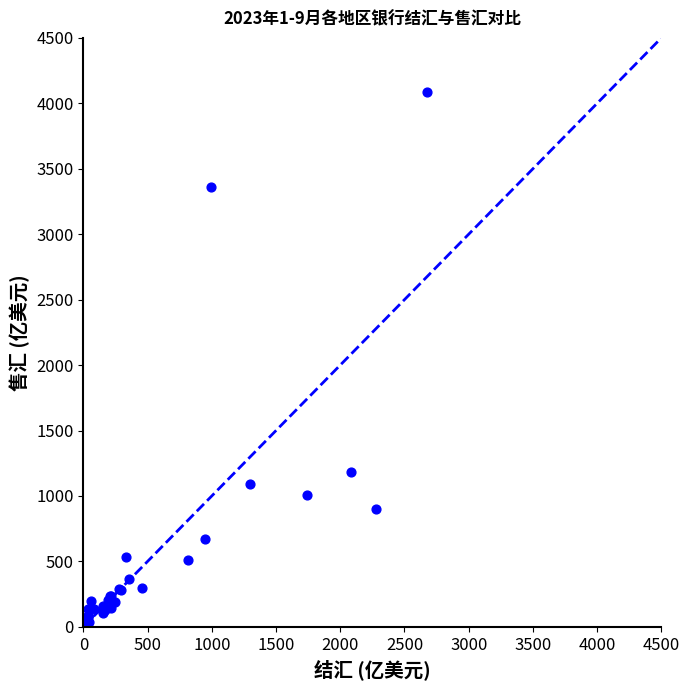

What Y value in the scatter plot is closest to 2043?

1181.8